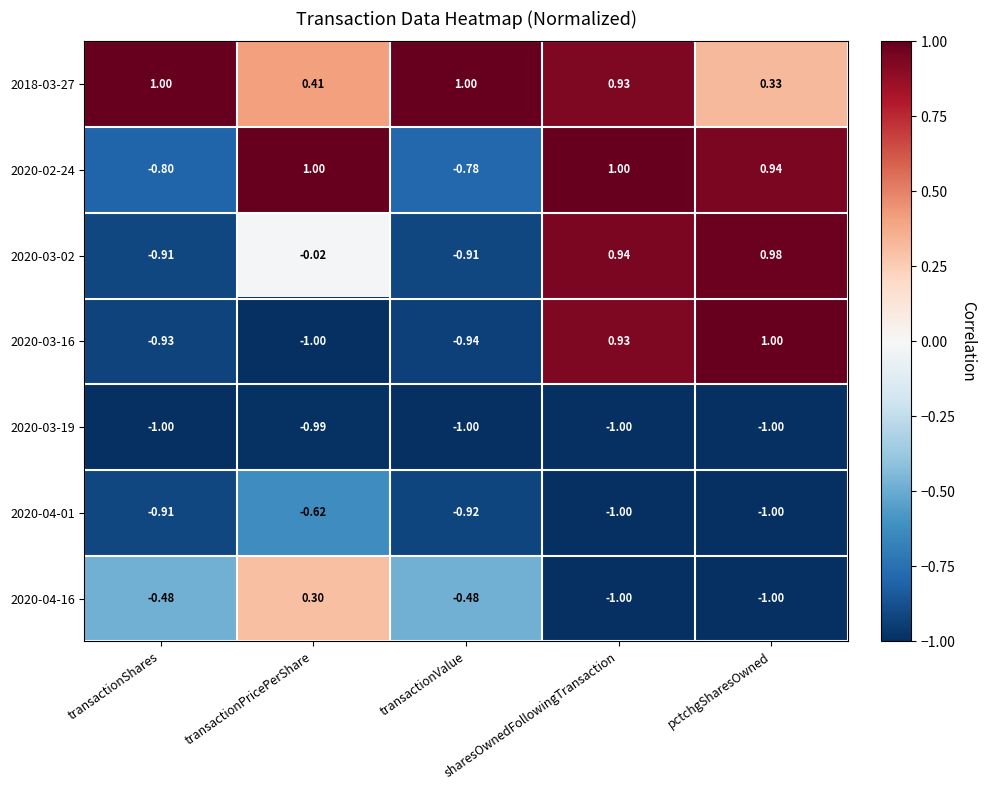

How many values in the 2020-02-24 series are below 0?

2